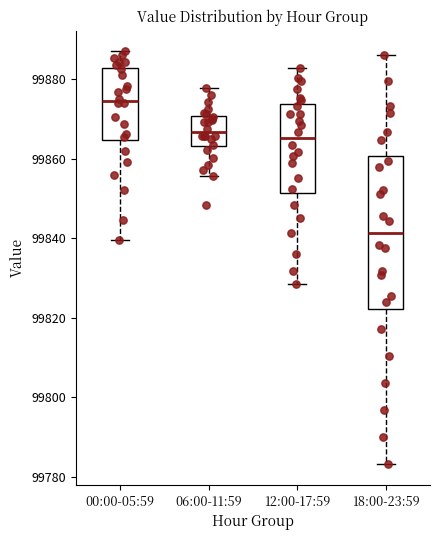

Reading left to right, read every box against the y-axis: the position of its median line, the range the box covers, and the ends of its whiskers. The values are not printed on the chart, so give them approximately, as read against the axis.

00:00-05:59: median 99874, box 99864 to 99882, whiskers 99840 to 99886
06:00-11:59: median 99866, box 99864 to 99870, whiskers 99856 to 99878
12:00-17:59: median 99866, box 99852 to 99874, whiskers 99828 to 99882
18:00-23:59: median 99842, box 99822 to 99860, whiskers 99784 to 99886